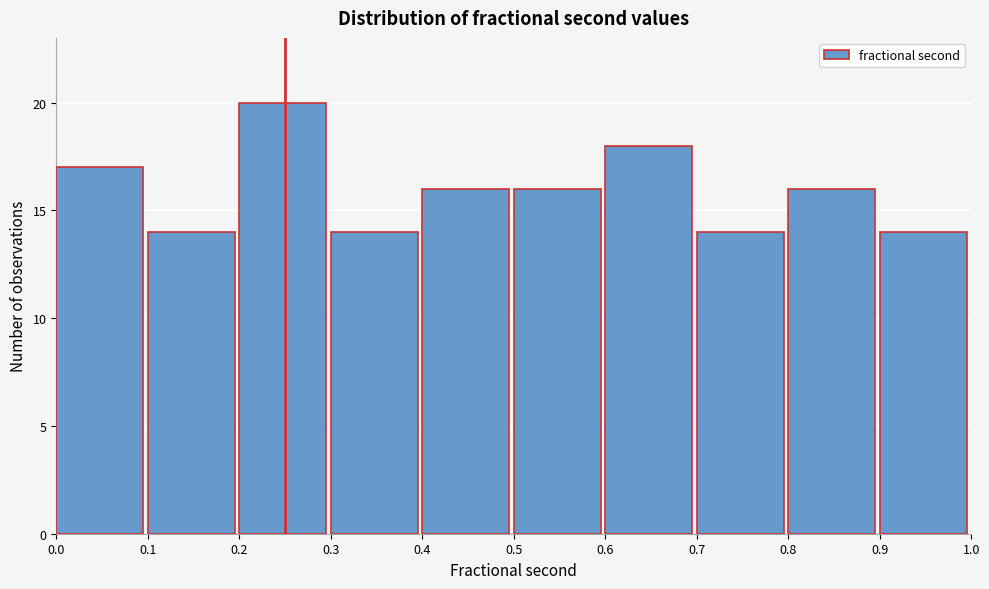

Reading left to right, list every bar in this chart as the range it spans on the x-axis followed by its height. The values are not printed on the chart, so give them approximately, as read against the axis.

0.0 to 0.1: 17
0.1 to 0.2: 14
0.2 to 0.3: 20
0.3 to 0.4: 14
0.4 to 0.5: 16
0.5 to 0.6: 16
0.6 to 0.7: 18
0.7 to 0.8: 14
0.8 to 0.9: 16
0.9 to 1.0: 14